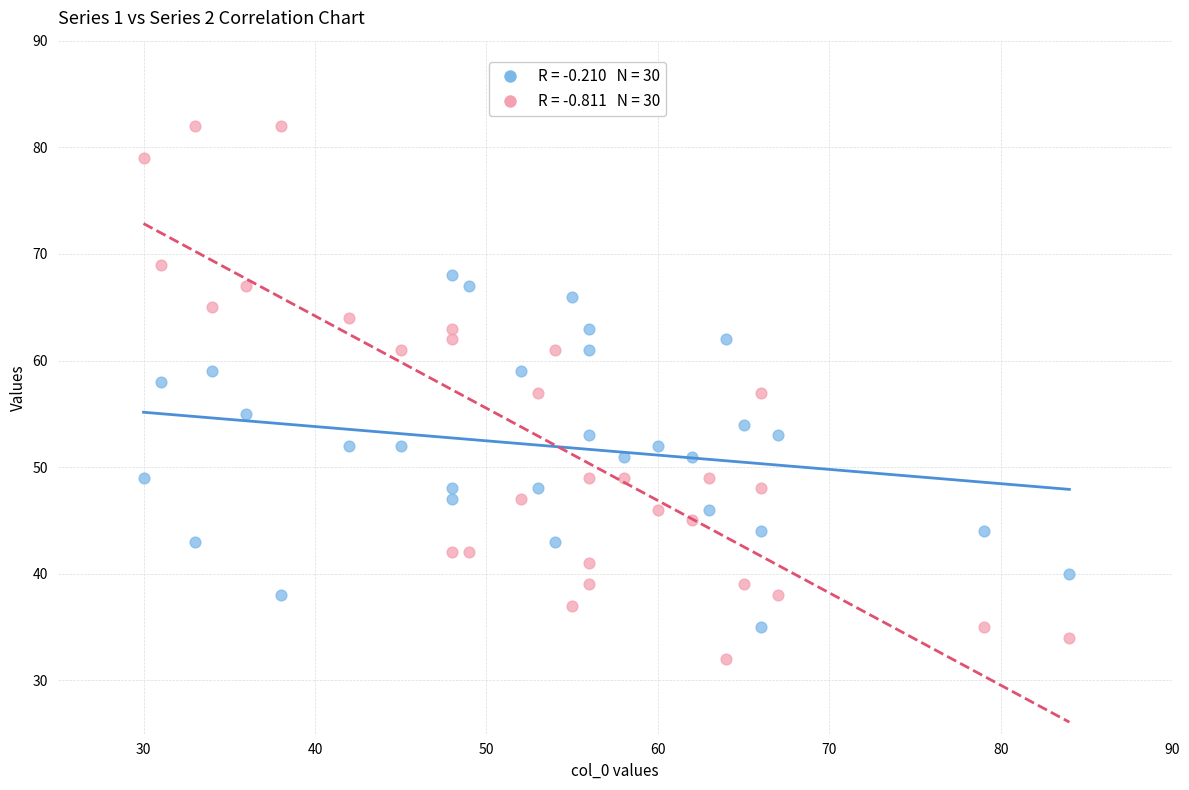

Across all data points, what is the range of Y values (max minus min)?

50